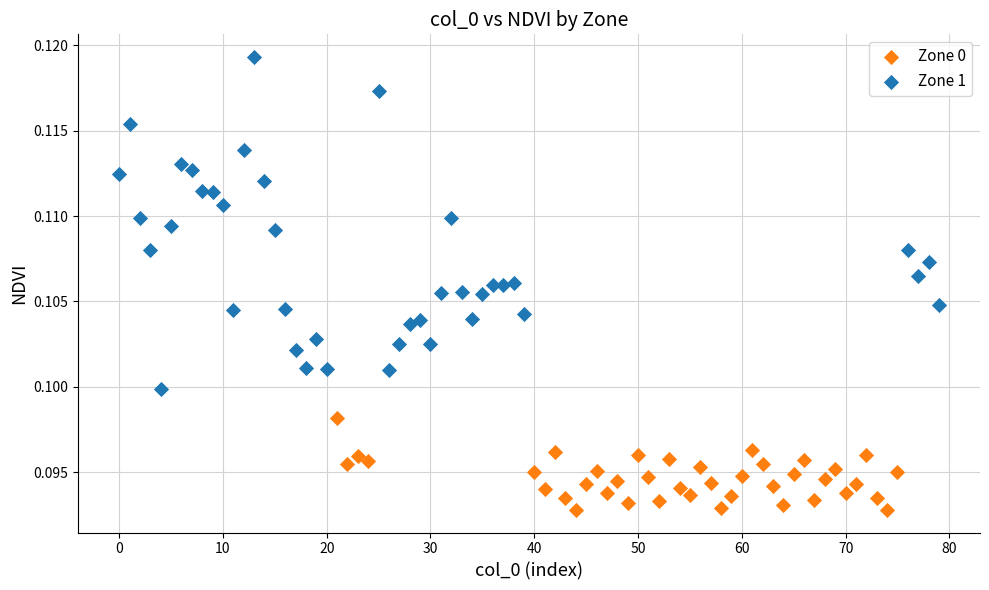

Which series contains the highest Y value?

Zone 1